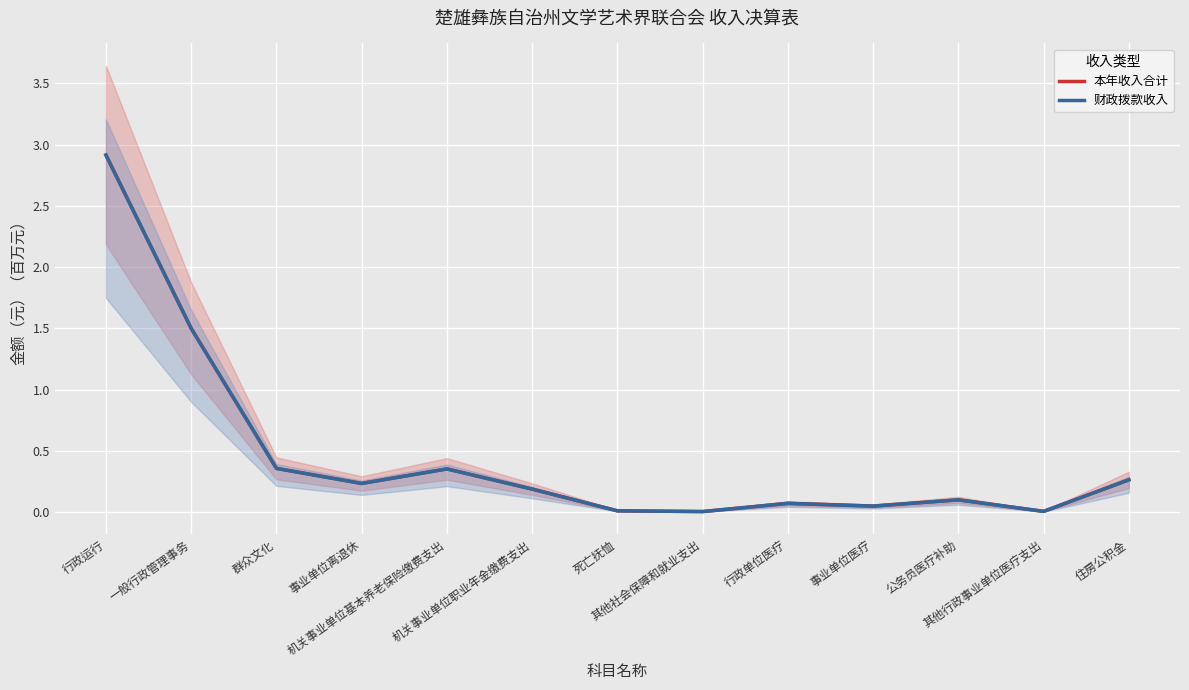

Rank the series by their maximum value, from lowest to highest.

本年收入合计, 财政拨款收入